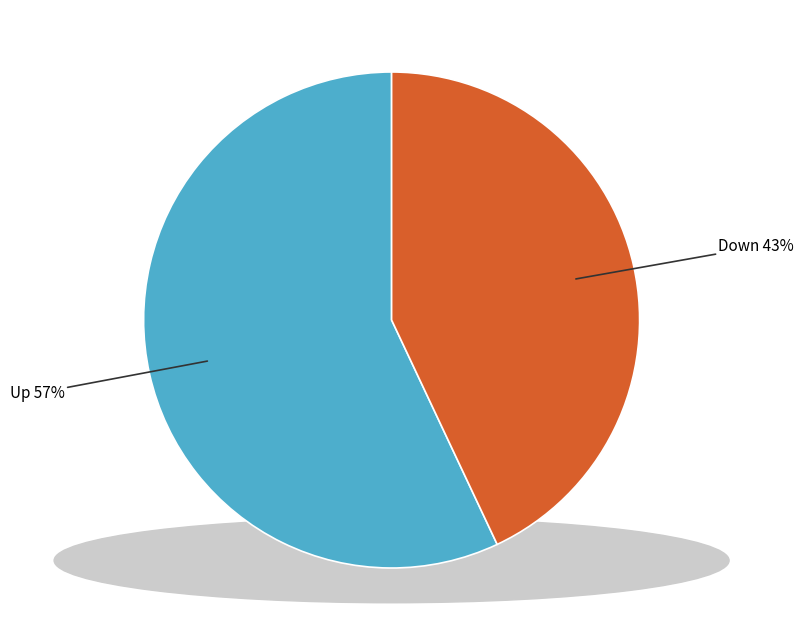

How many slices are in this pie chart?

2